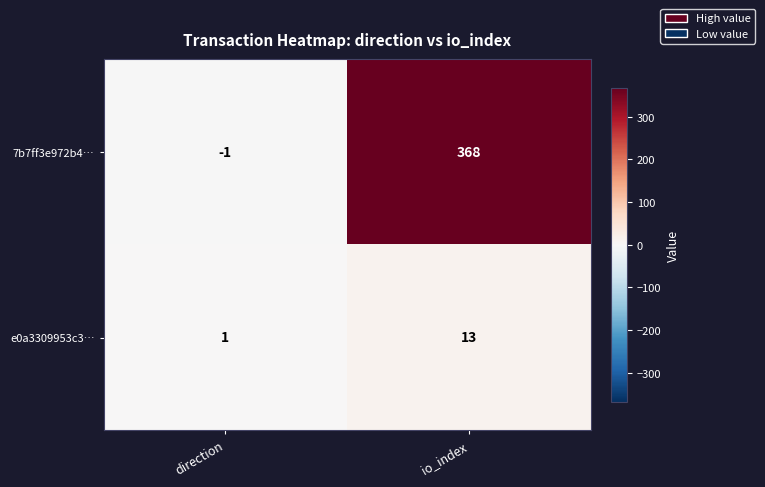

What is the highest value of the 7b7ff3e972b4… series?

368